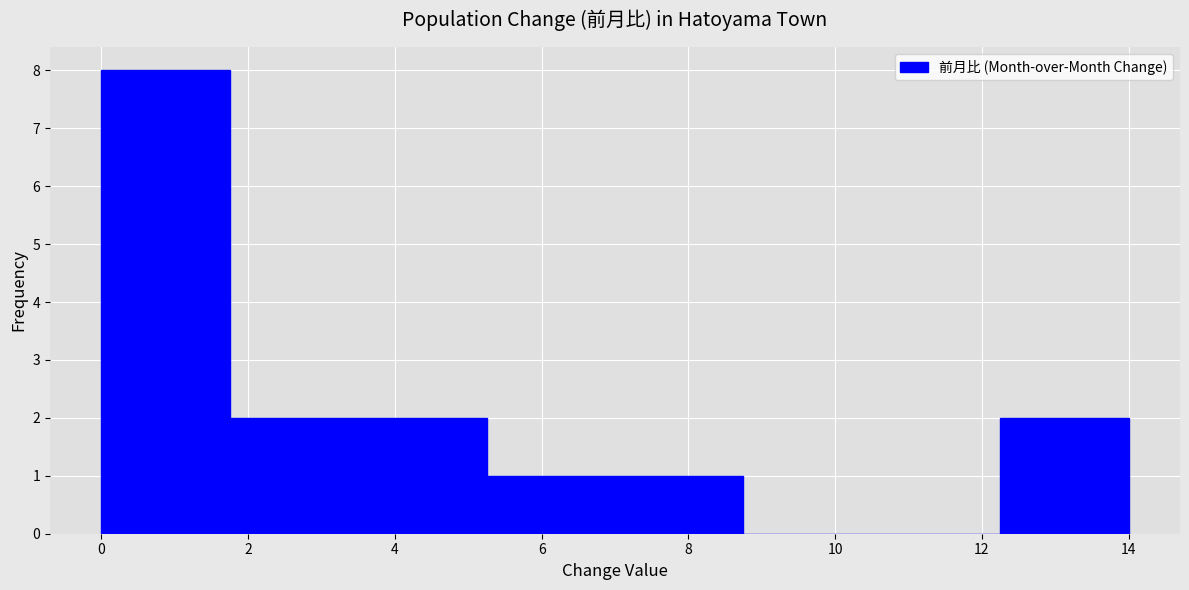

Reading left to right, transcribe this chart: for each bar, give the range it covers on the x-axis and its height. Neither the bar edges nor the heights are printed on the chart, so give them approximately, as read against the axes.

0.00 to 1.75: 8
1.75 to 3.50: 2
3.50 to 5.25: 2
5.25 to 7.00: 1
7.00 to 8.75: 1
8.75 to 10.50: 0
10.50 to 12.25: 0
12.25 to 14.00: 2